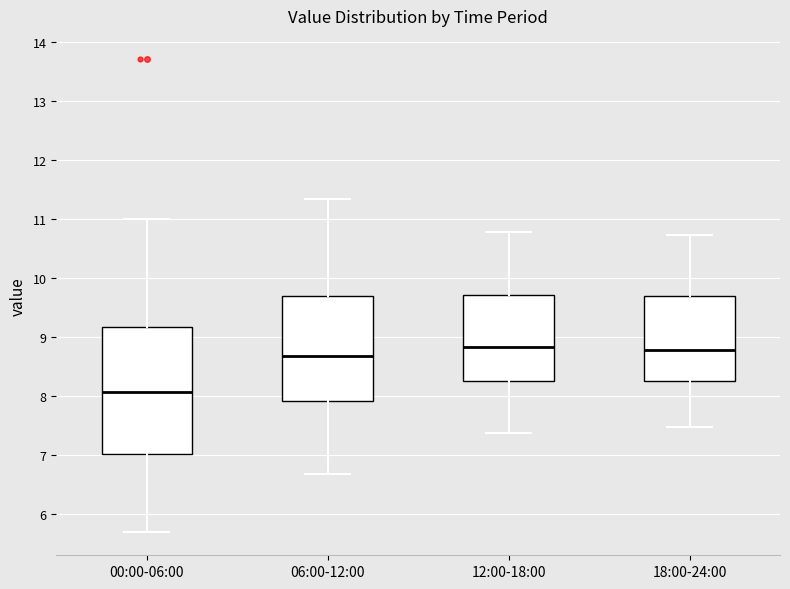

Where does the lower whisker of the box for 06:00-12:00 end on the y-axis? The values are not printed on the chart, so give them approximately, as read against the axis.

6.7